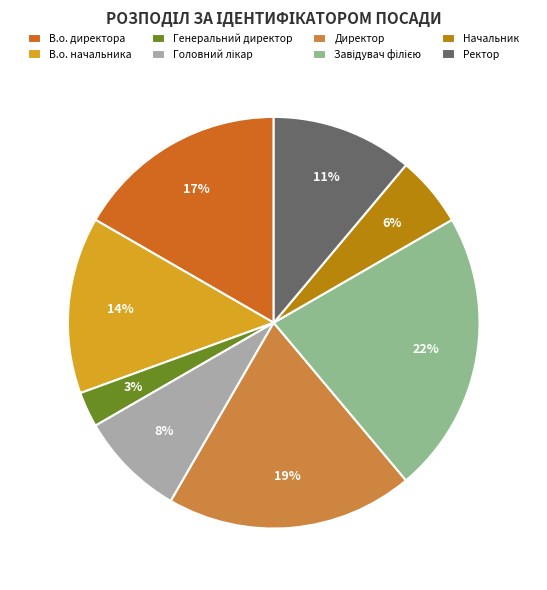

Which slice is the smallest?

Генеральний директор